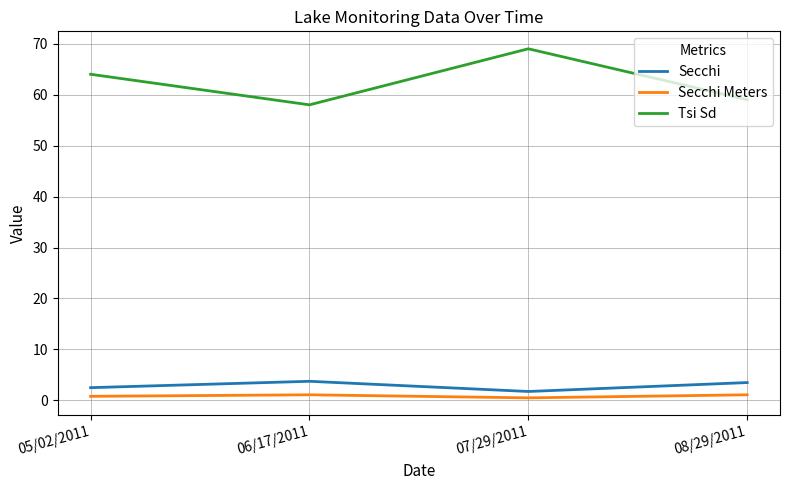

True or false: Tsi Sd and Secchi cross at least once.

False